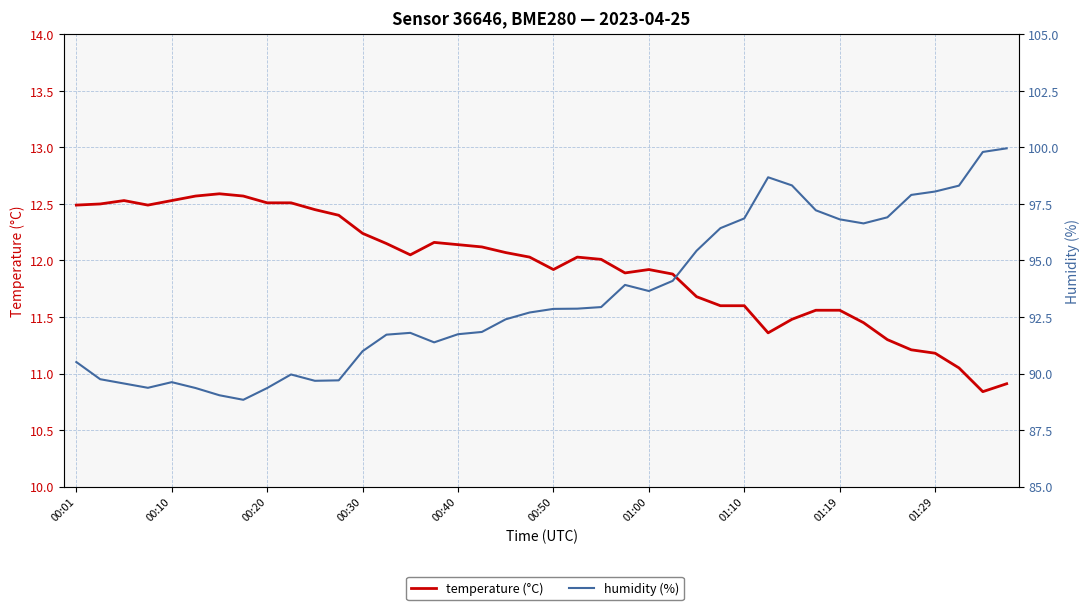

What is the total value across all series at 39?

110.9